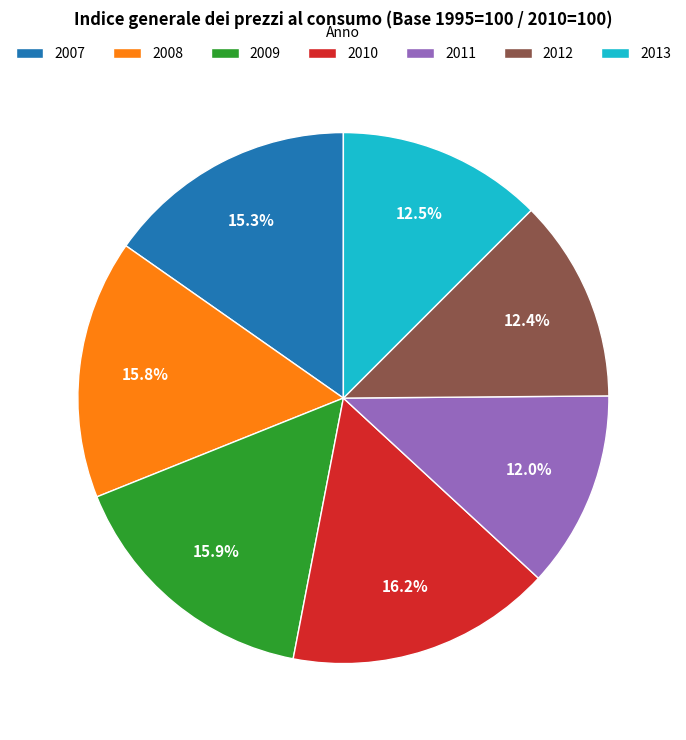

Is there a majority slice in this chart?

No